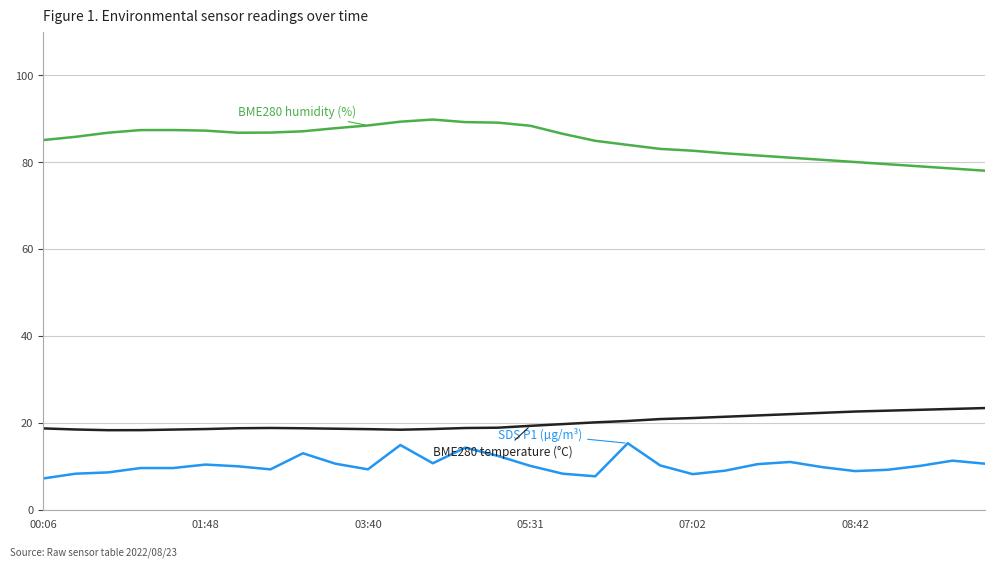

What is the minimum value shown in the chart?

7.2